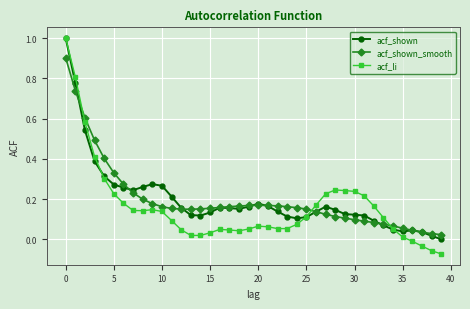

True or false: acf_li has more than 0 interior local peaks.

True